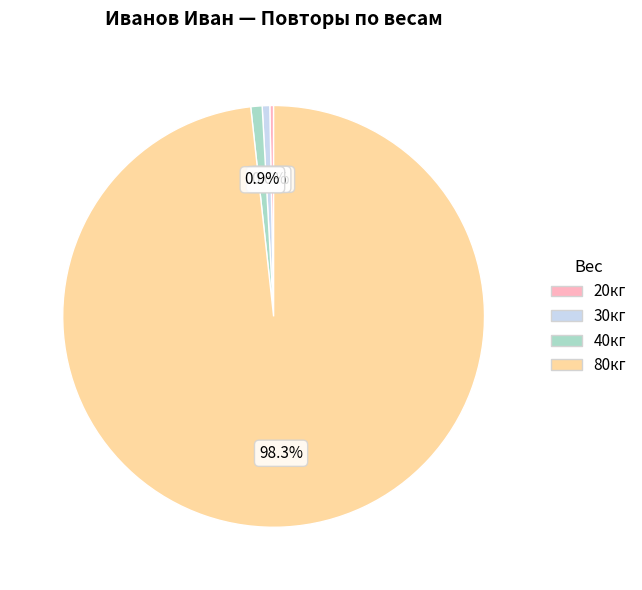

How many segments does this pie chart have?

4